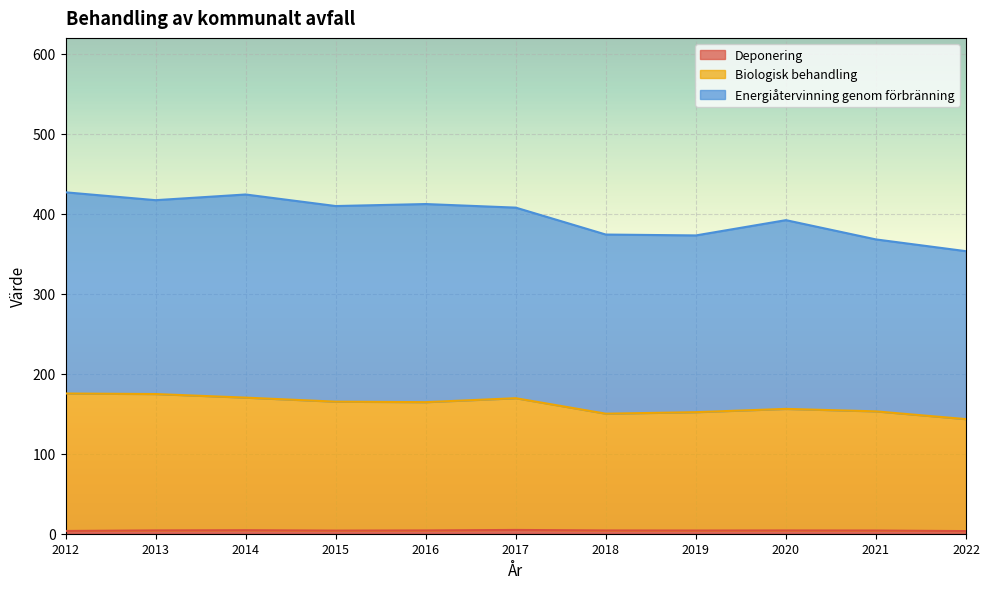

Reading right to left, list all the values displayed in this chart.

Deponering: 3.3	4.0	4.1	4.0	4.1	4.7	4.1	3.9	4.4	4.2	3.5
Biologisk behandling: 143.3	153.0	156.1	152.0	150.1	169.5	164.5	165.1	170.2	174.7	175.3
Energiåtervinning genom förbränning: 353.3	368.0	392.1	373.0	374.1	407.8	412.2	409.7	424.2	417.1	426.9